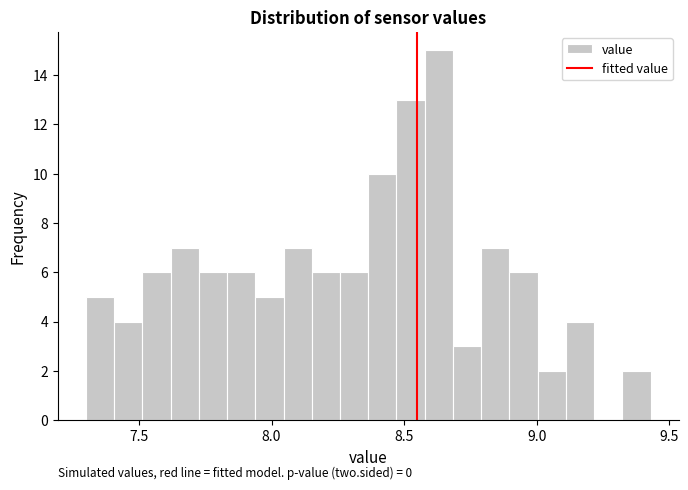

Around what value on the x-axis is the tallest bar? Give the approximate position of its centre, as read against the axis.

8.65